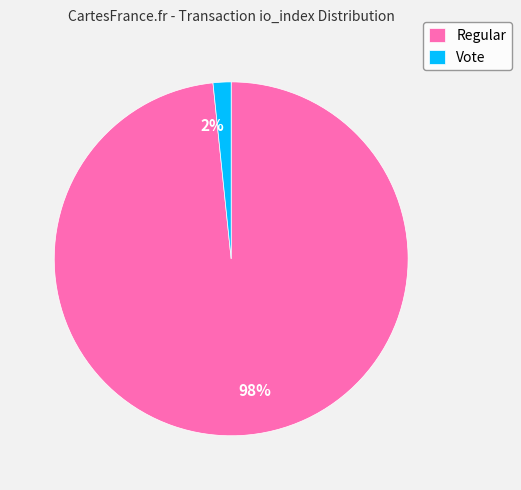

True or false: Regular accounts for 98% of the total.

True